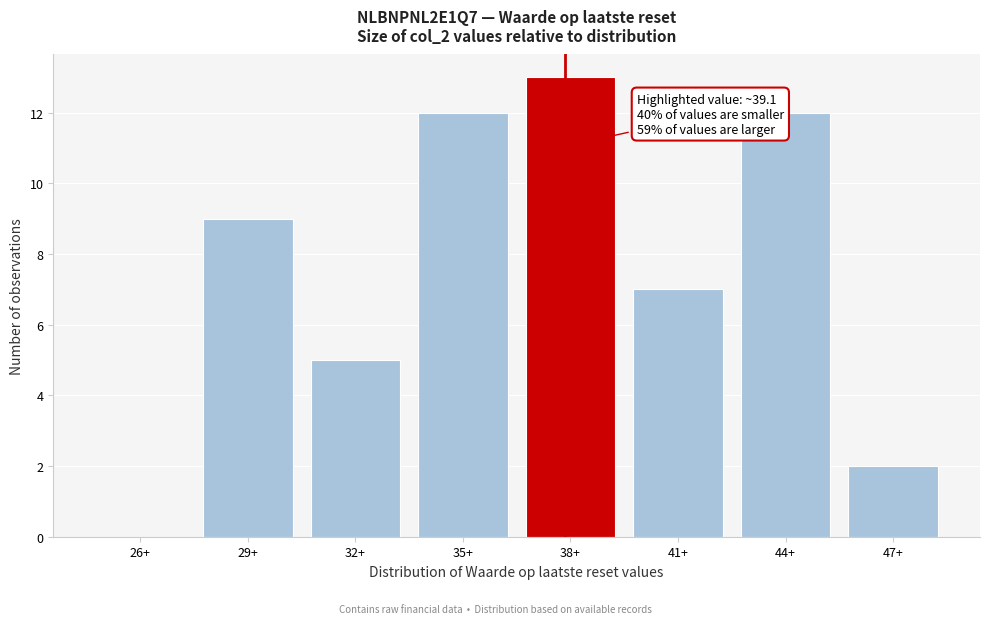

Reading left to right, transcribe all the data shown in this chart.

26+=0	29+=9	32+=5	35+=12	38+=13	41+=7	44+=12	47+=2